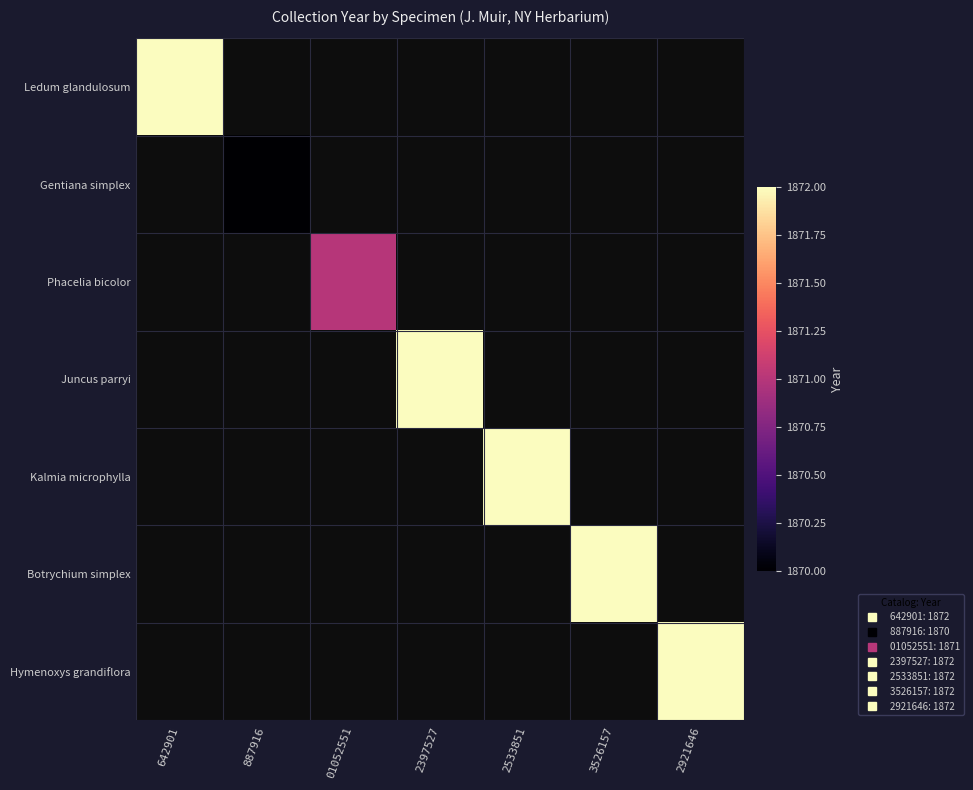

Rank the categories by Gentiana simplex value from lowest to highest.

642901, 887916, 01052551, 2397527, 2533851, 3526157, 2921646